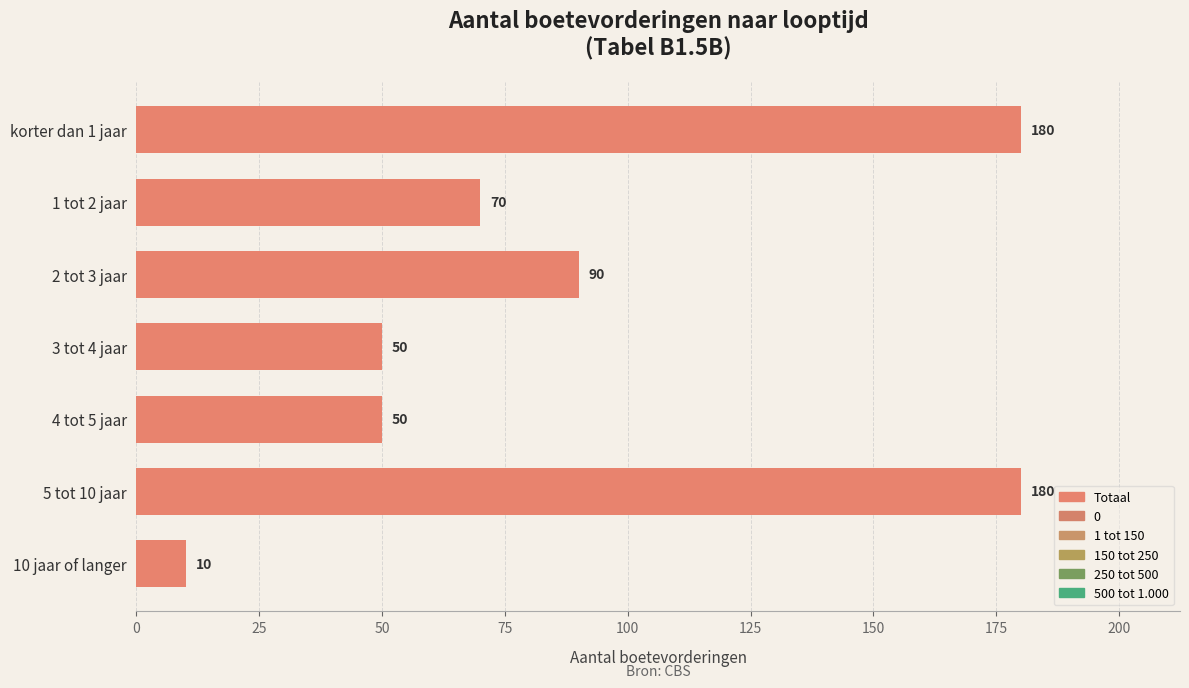

What is the maximum value shown in the chart?

180